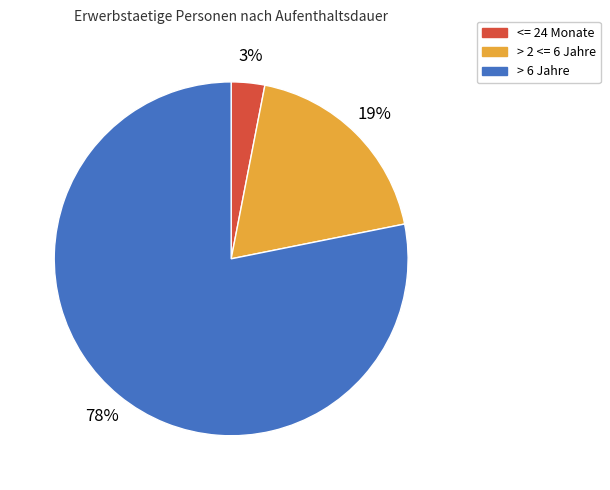

Is the sum of > 6 Jahre and <= 24 Monate greater than half?

Yes